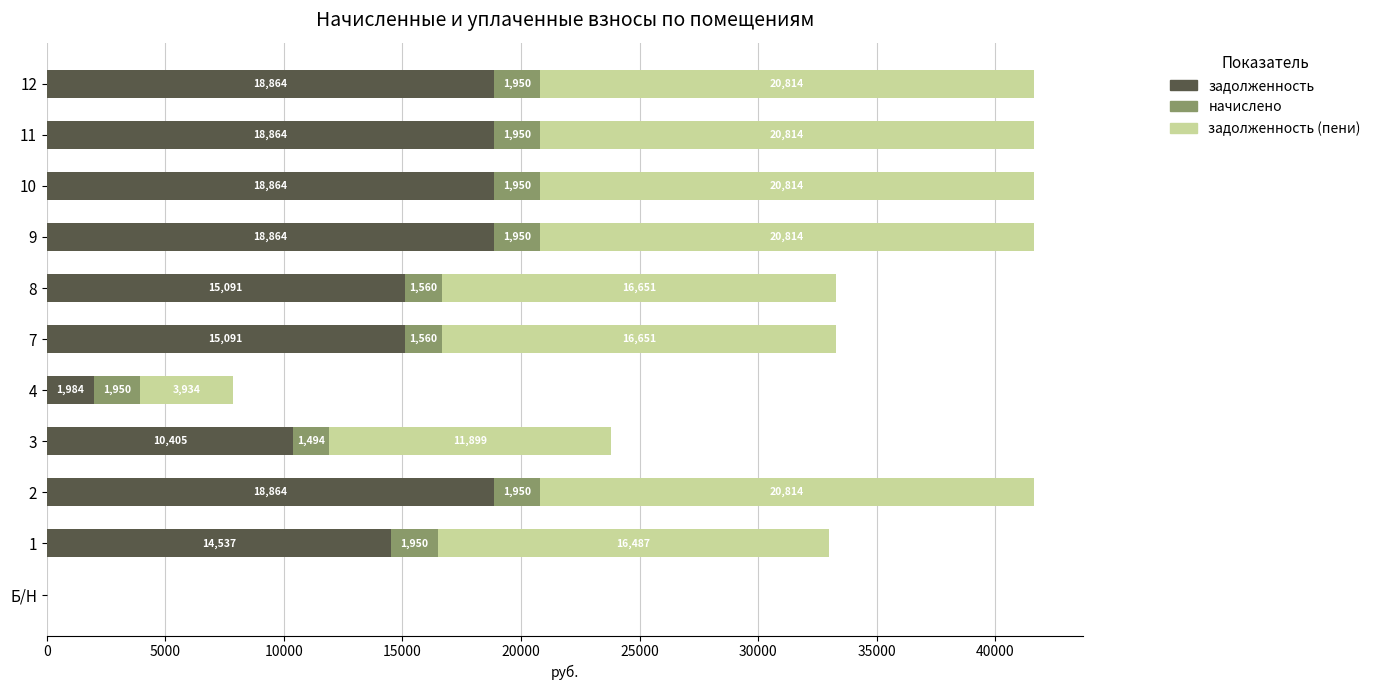

How many values in задолженность are above zero?

10